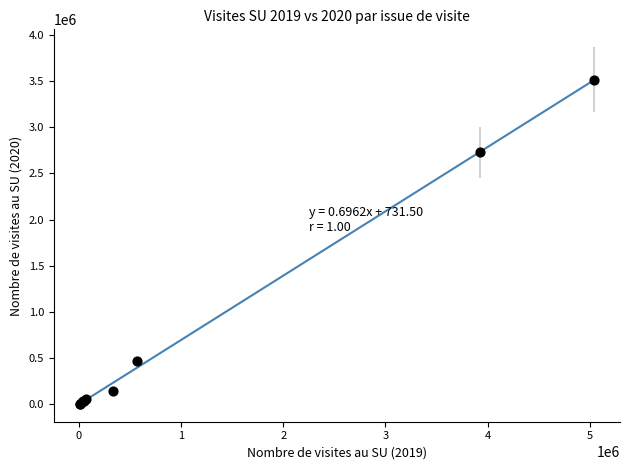

What Y value in the scatter plot is closest to 1760477?

2726659